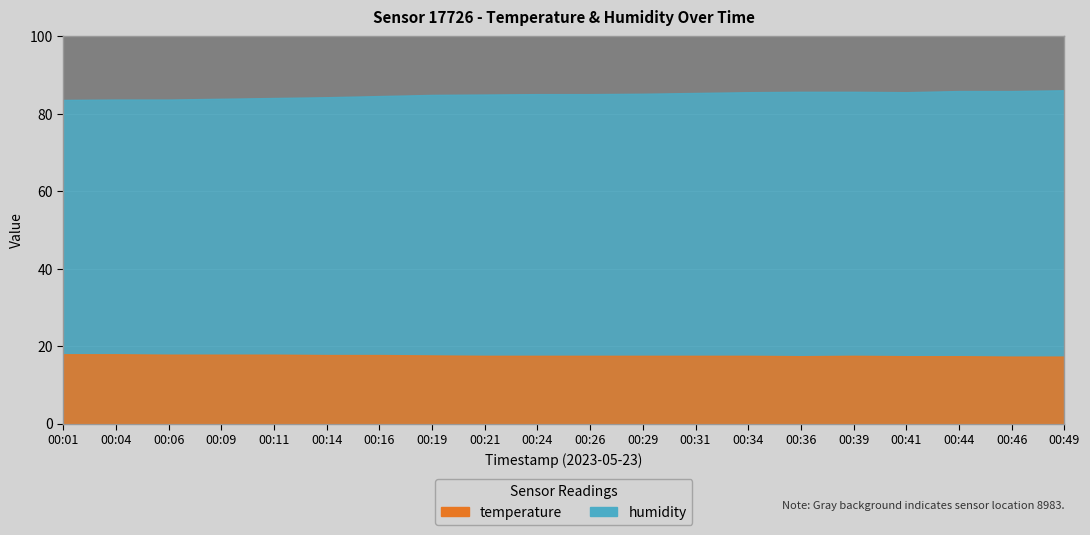

What is the minimum value shown in the chart?

17.3